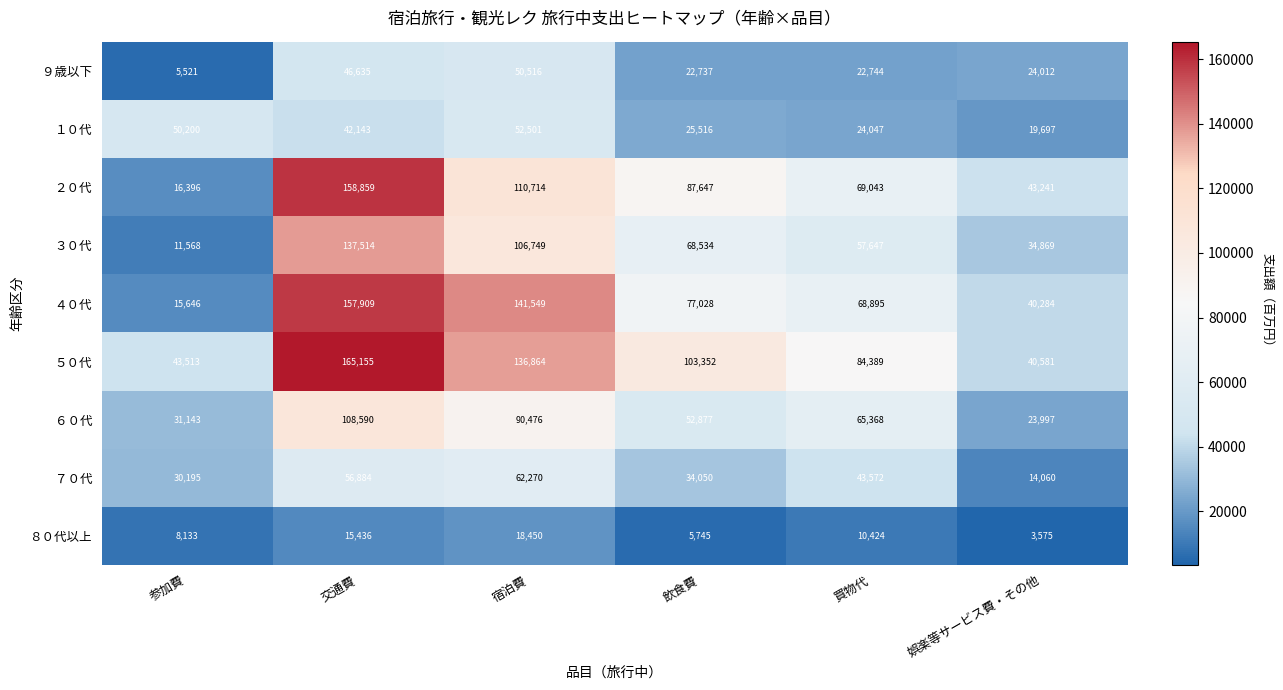

At how many categories does at least one series exceed 41960?

6